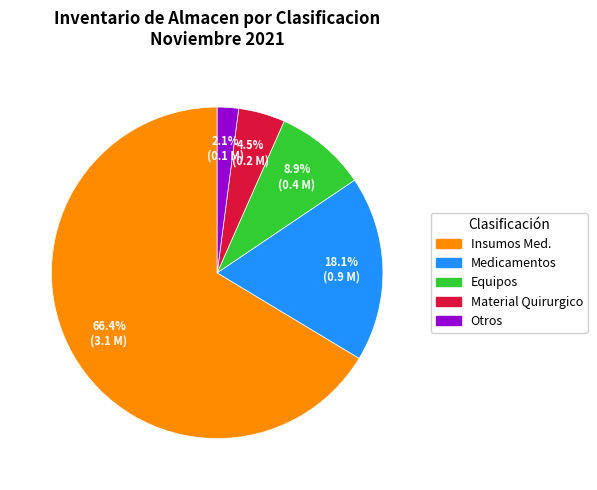

To the nearest percent, what is the difference between the largest and smallest slice percentages?

64%